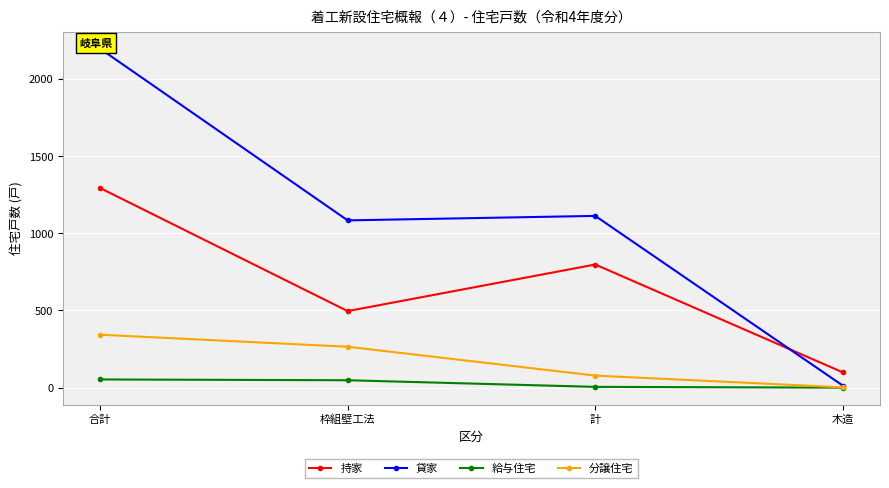

List the labels in order of 給与住宅 value, largest first.

合計, 枠組壁工法, 計, 木造